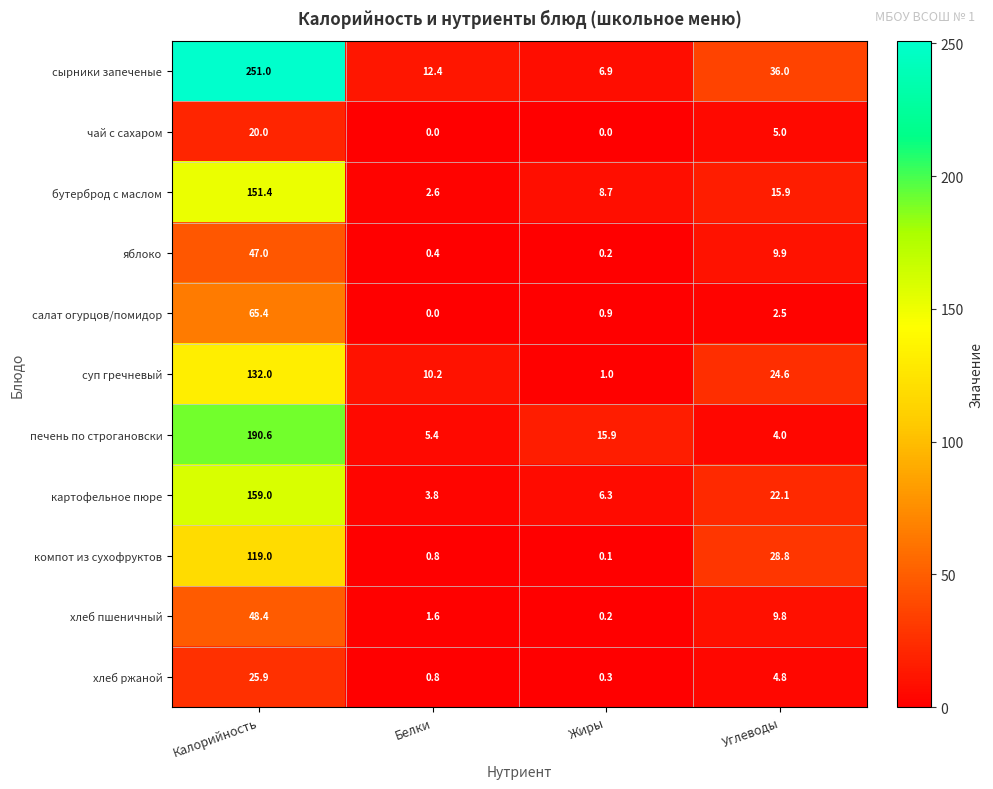

What is the highest value of the яблоко series?

47.0